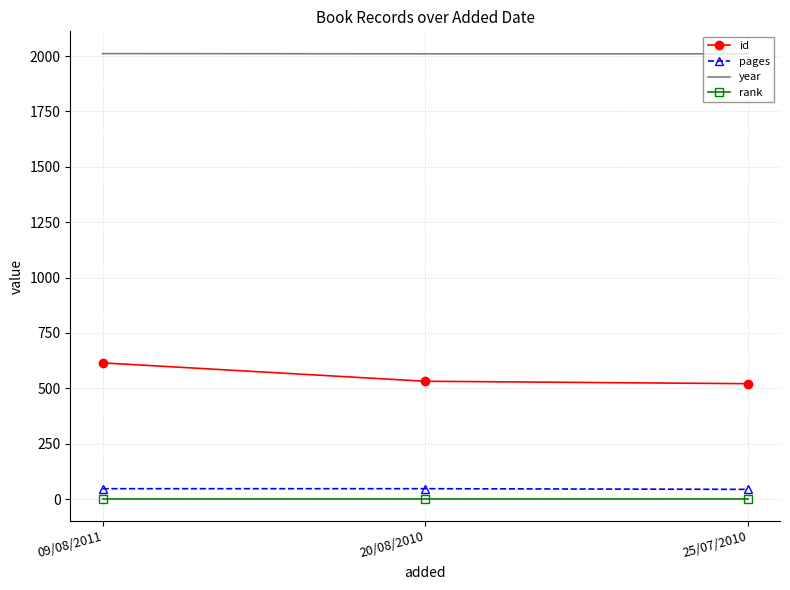

Read the id value at 20/08/2010.

532